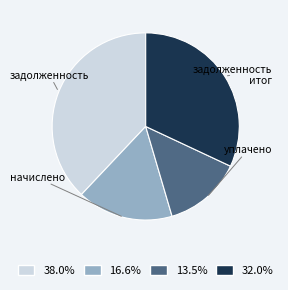

Is there any slice that represents more than half of the pie?

No